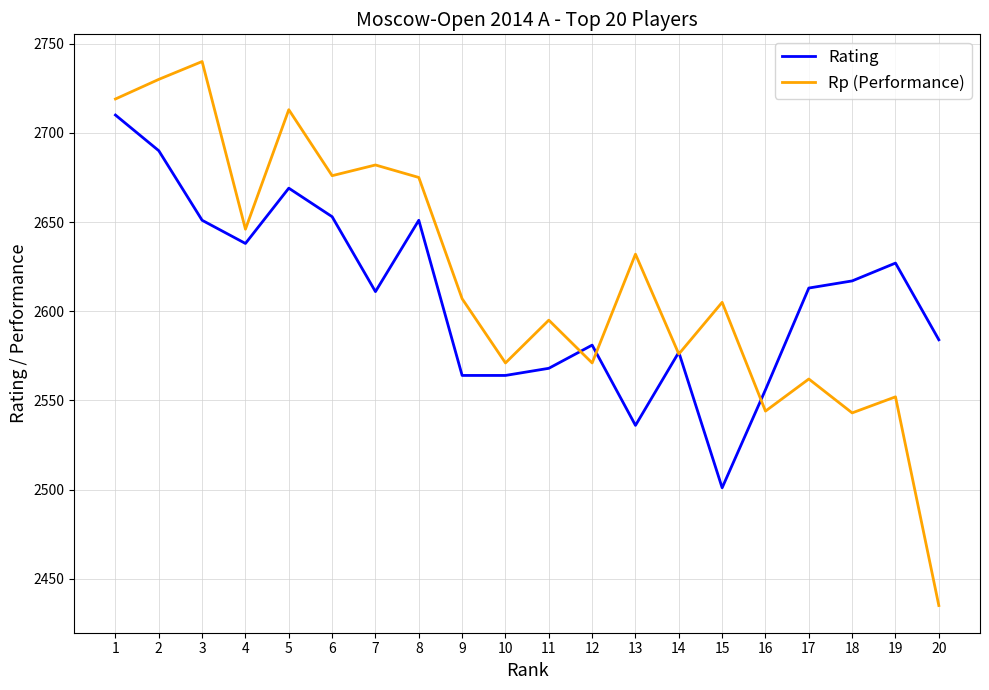

Read the Rp (Performance) value at 7, to the nearest 10.

2680